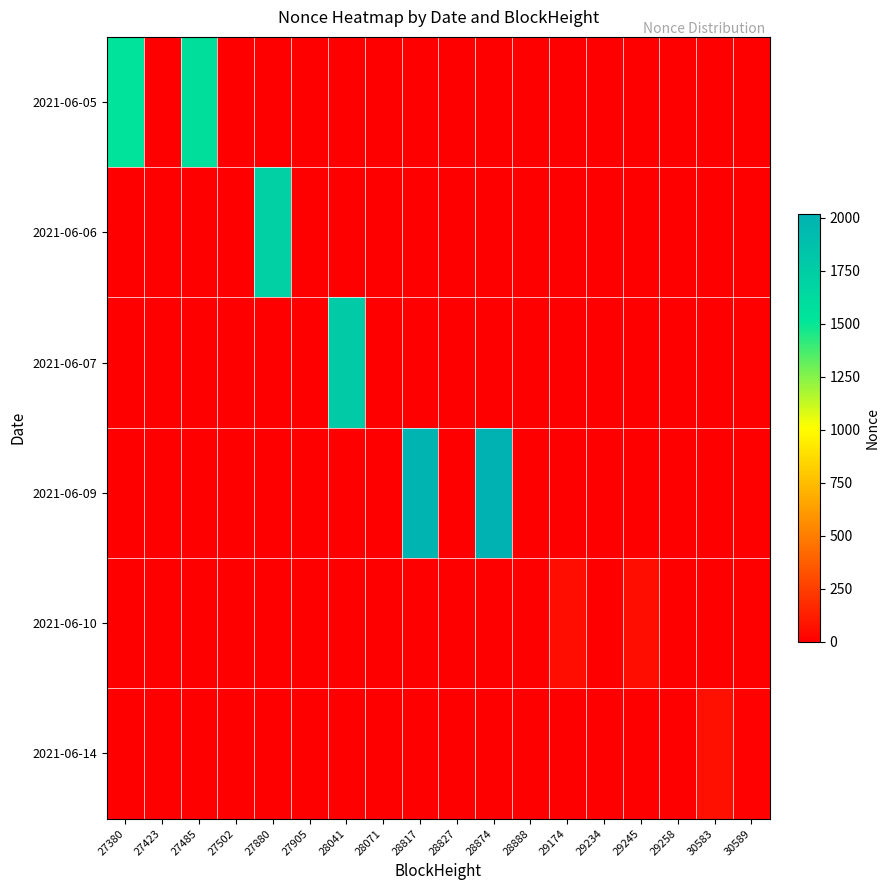

What is the maximum value shown in the chart?

2018